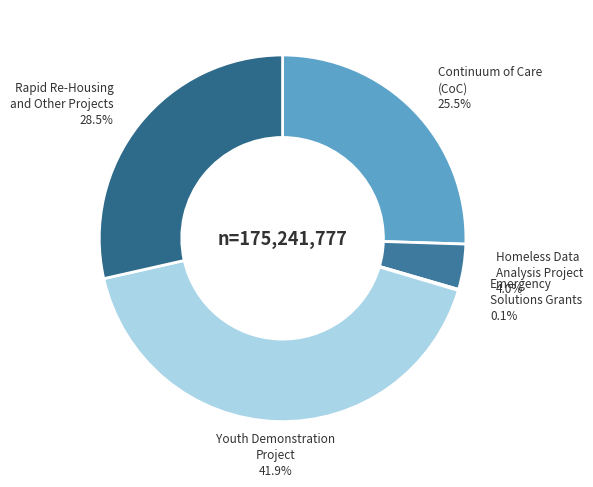

What percentage do Homeless Data Analysis Project and Youth Demonstration Project together represent?

45.9%